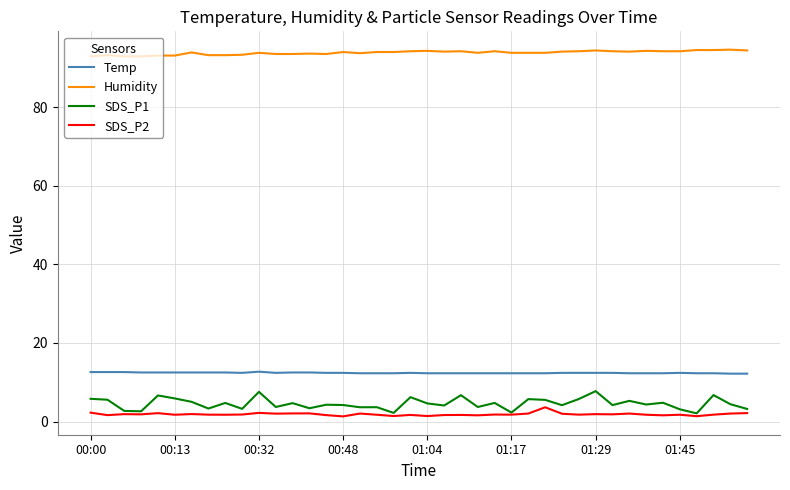

What is the minimum value for SDS_P1?

2.1